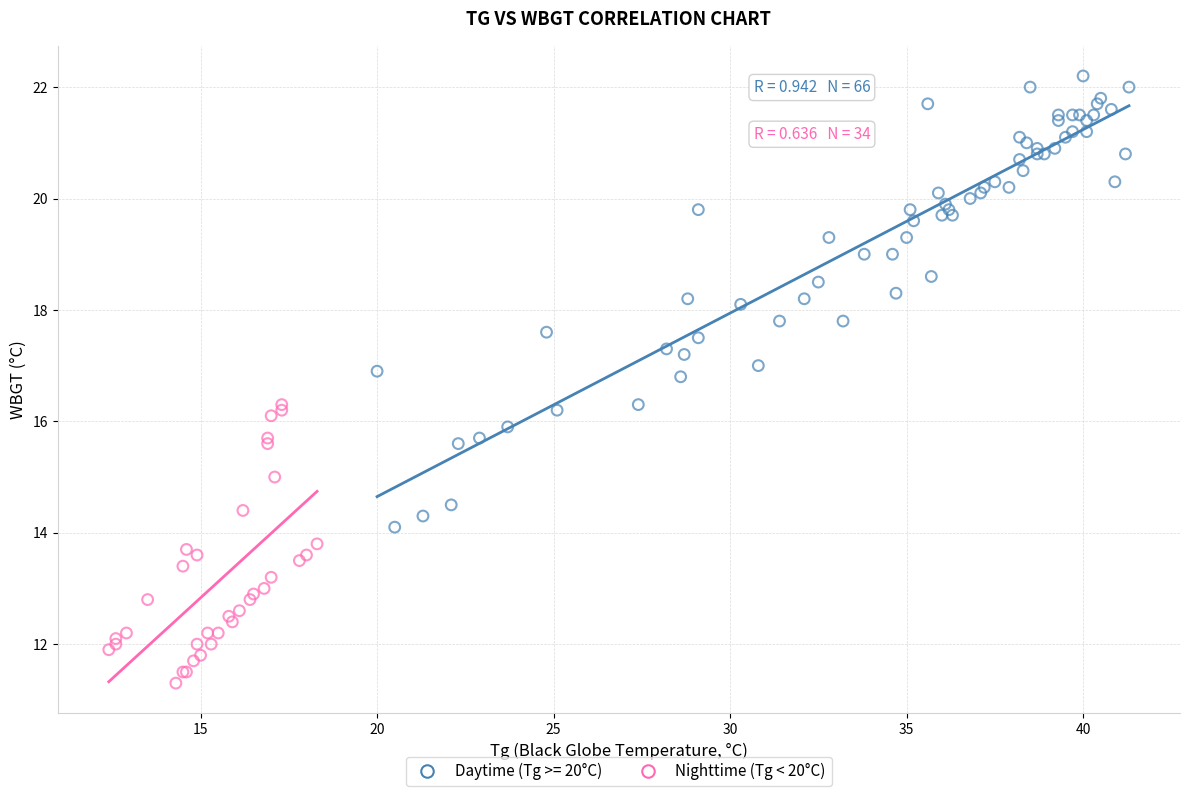

Which series contains the lowest Y value?

Nighttime (Tg < 20°C)